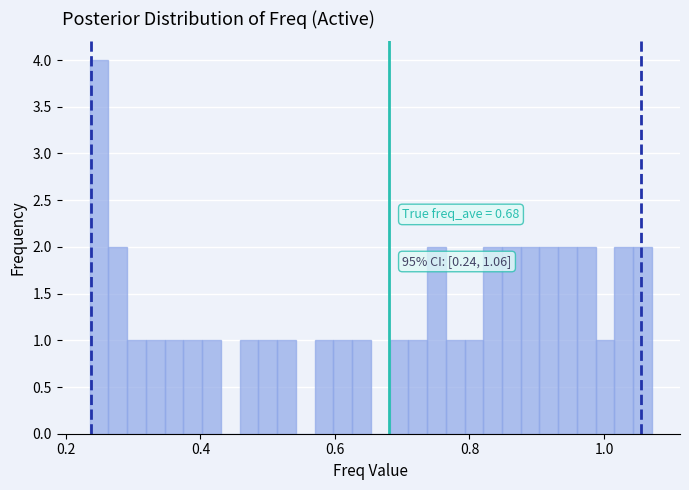

Around what value on the x-axis is the tallest bar? Give the approximate position of its centre, as read against the axis.

0.24